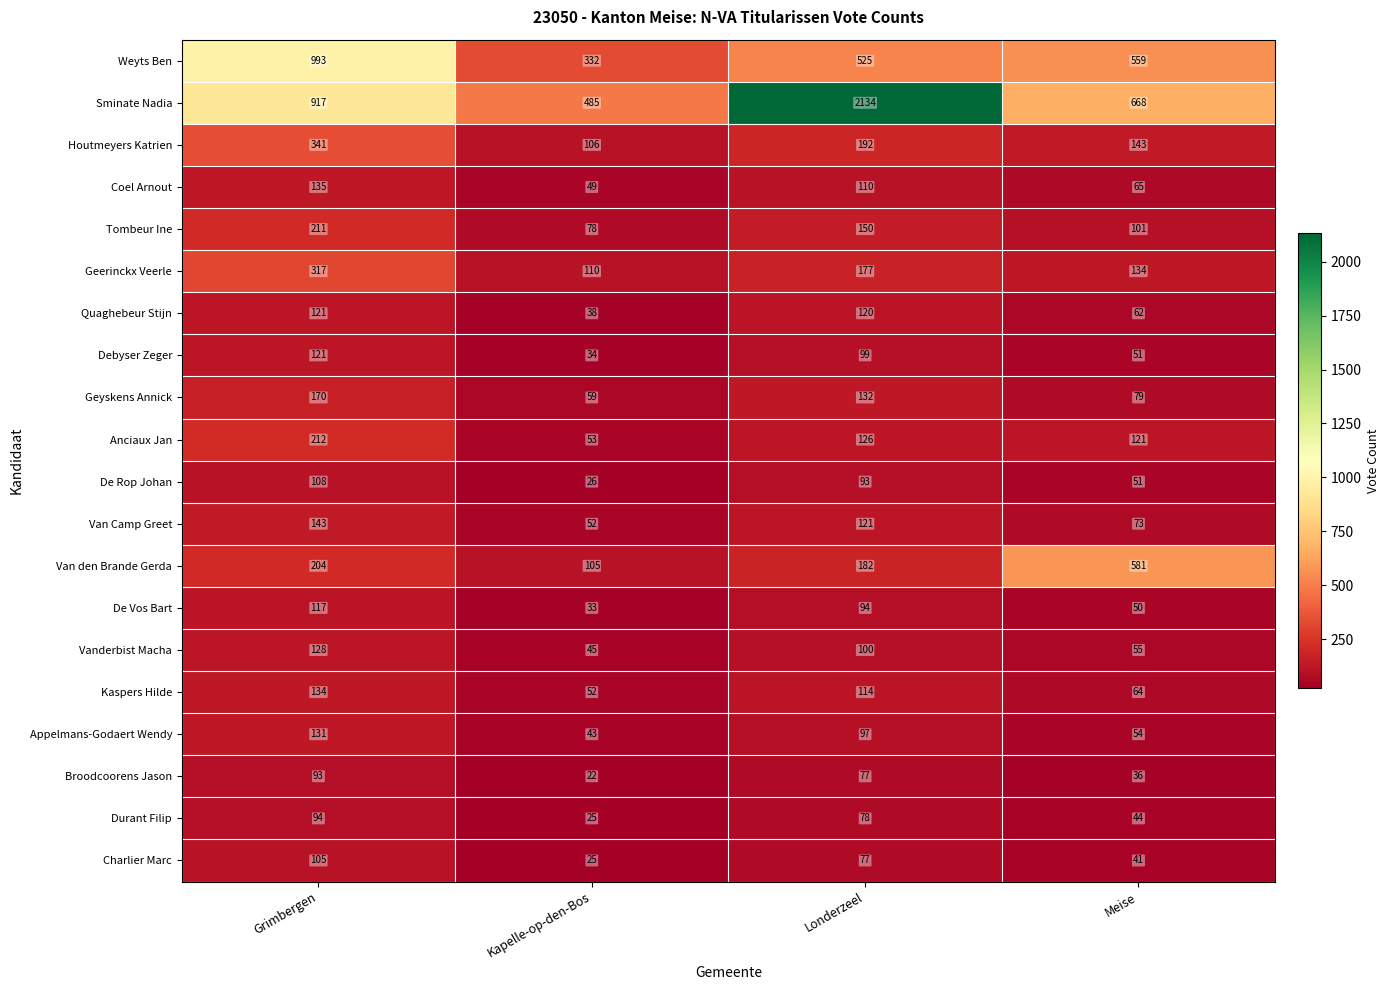

Count the number of data series in this chart.

20